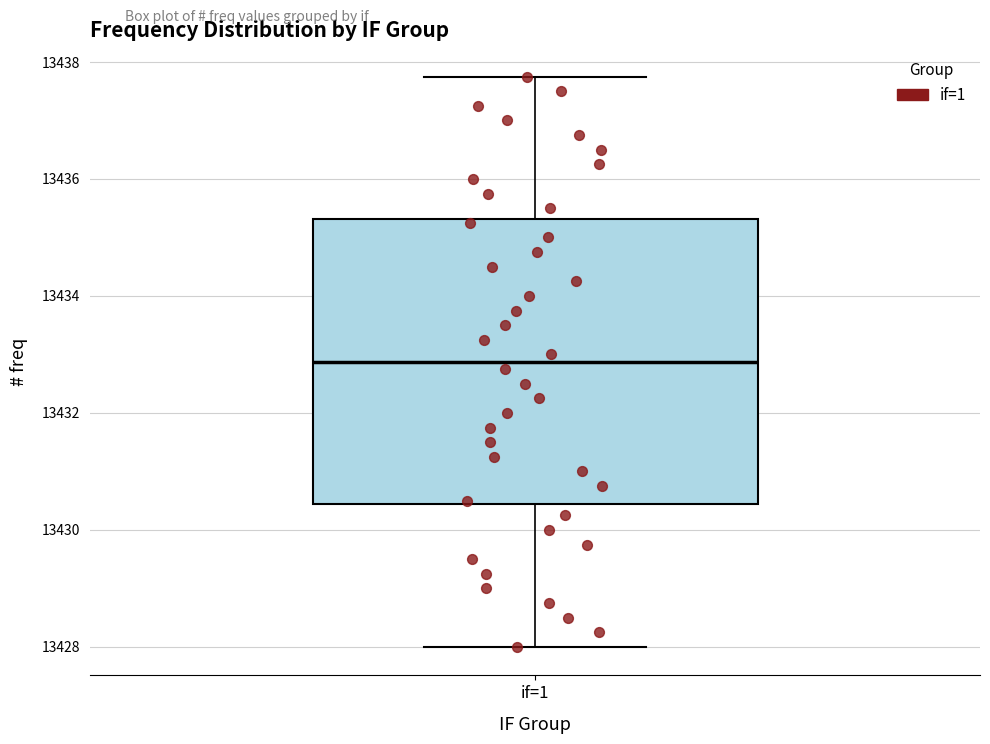

Transcribe this box plot: give where the median line is, the range the box spans, and where the two whiskers end, as read against the y-axis. The values are not printed on the chart, so give them approximately, as read against the axis.

median 13432.8, box 13430.4 to 13435.4, whiskers 13428.0 to 13437.8